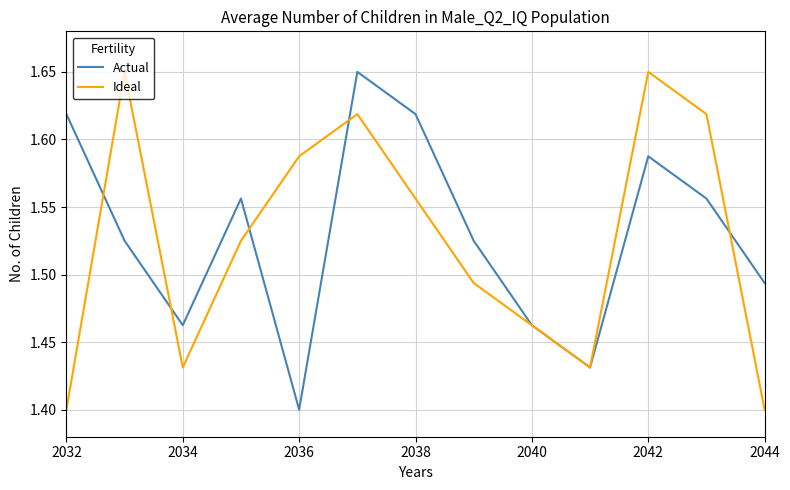

Count the Ideal values in the range 1 to 2.

13